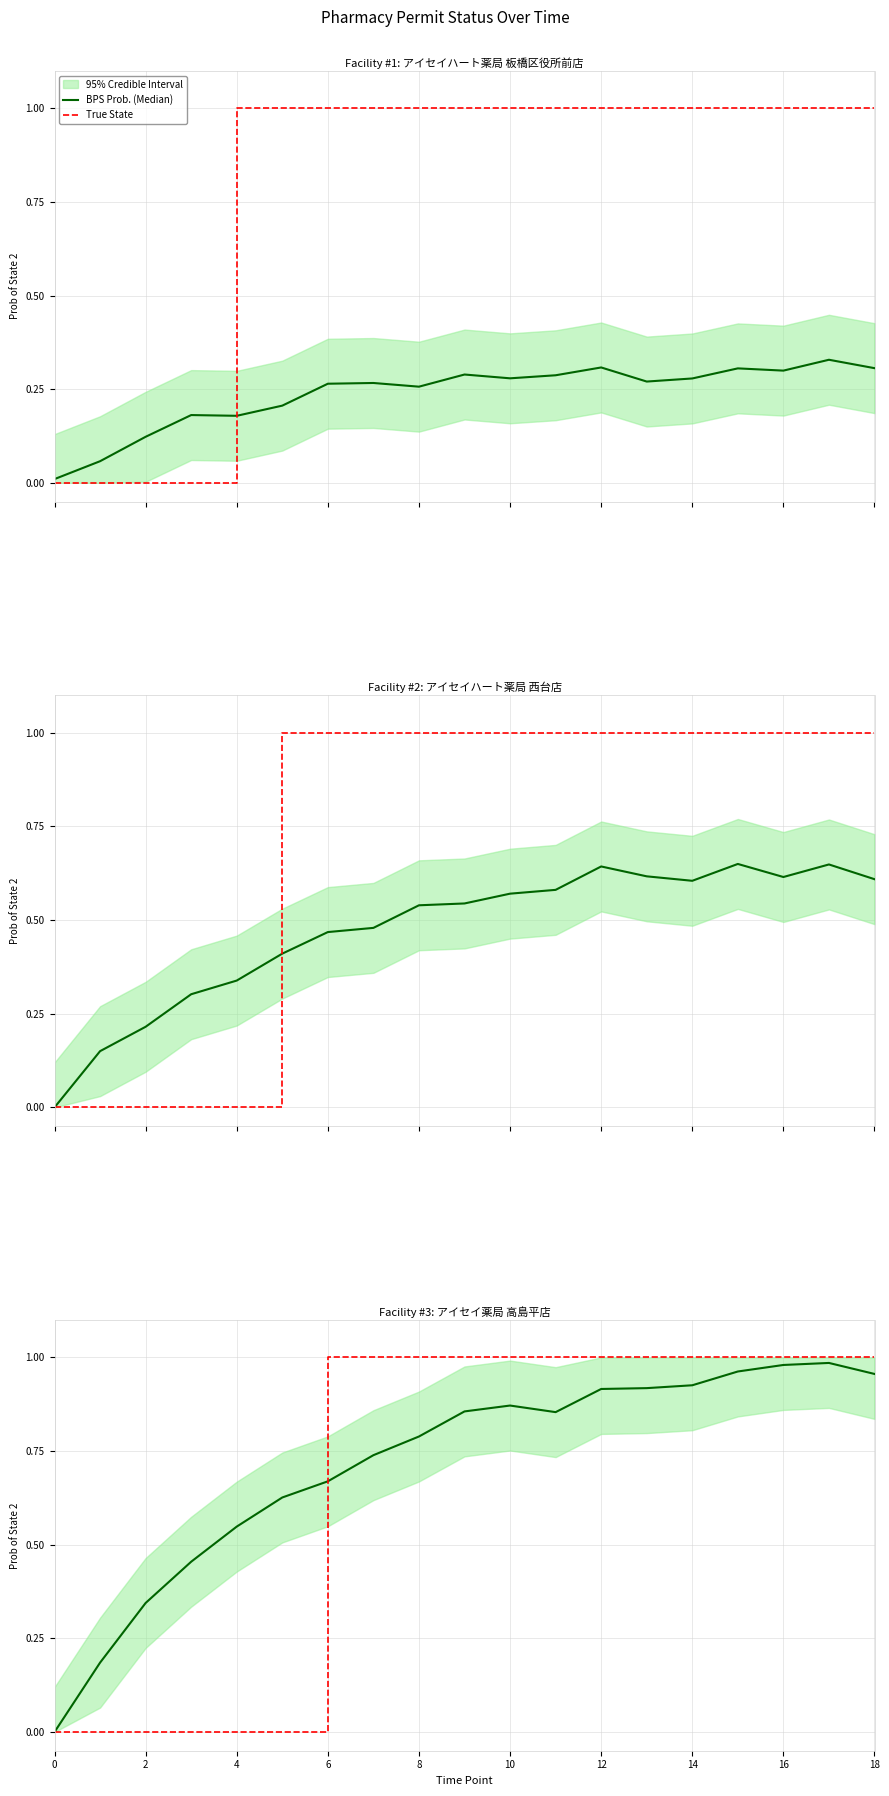

Is this an area chart (filled region under the line)?

No